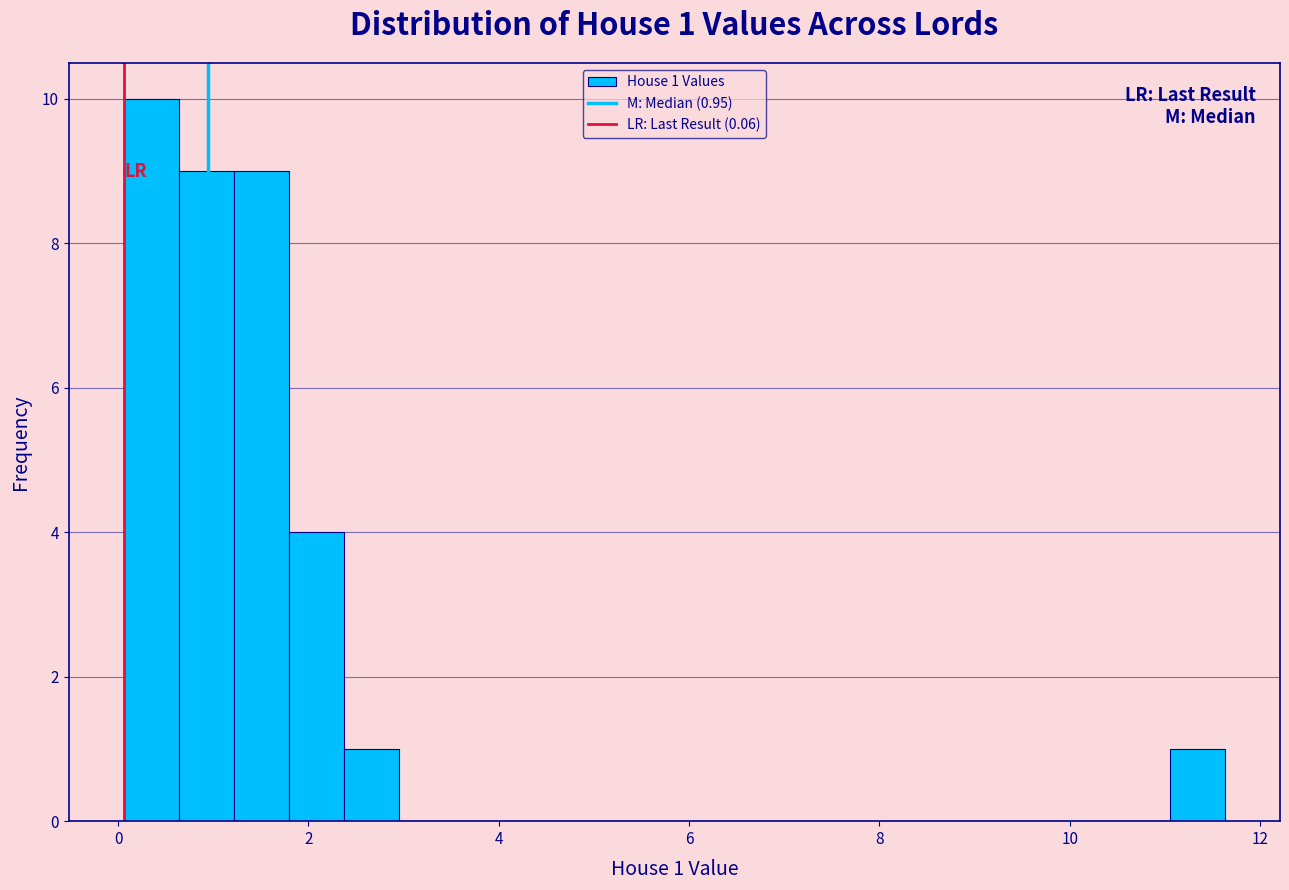

Around what value on the x-axis is the tallest bar? Give the approximate position of its centre, as read against the axis.

0.4